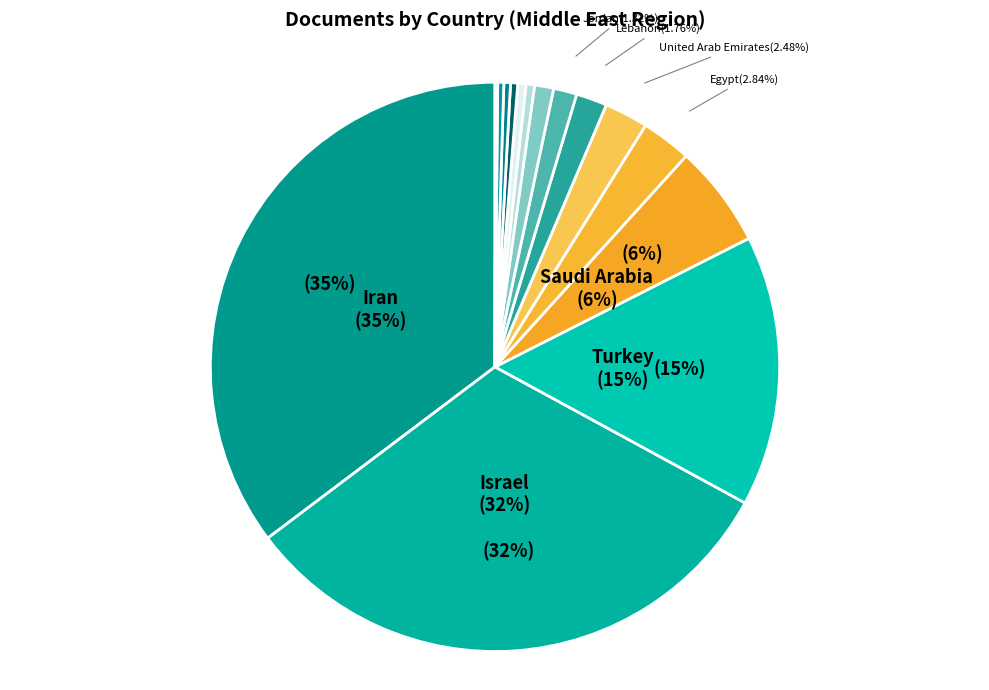

To the nearest percent, what is the difference between the largest and smallest slice percentages?

35%